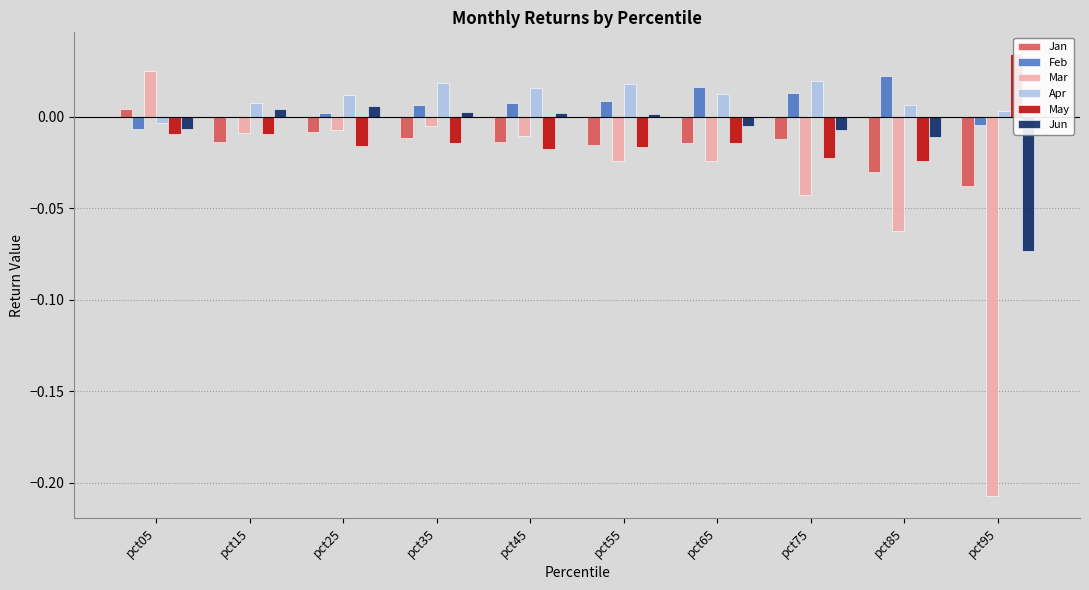

How many values in the May series are below 0?

9